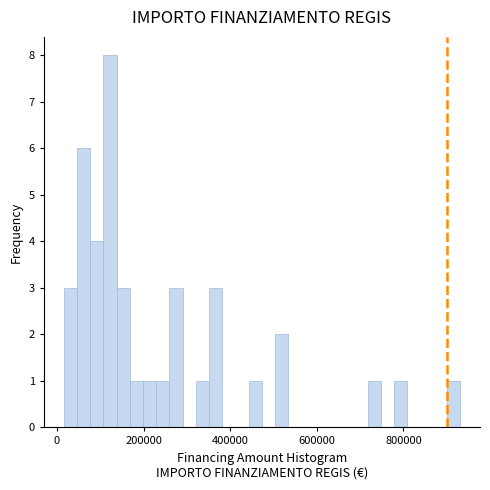

Around what value on the x-axis is the tallest bar? Give the approximate position of its centre, as read against the axis.

120000